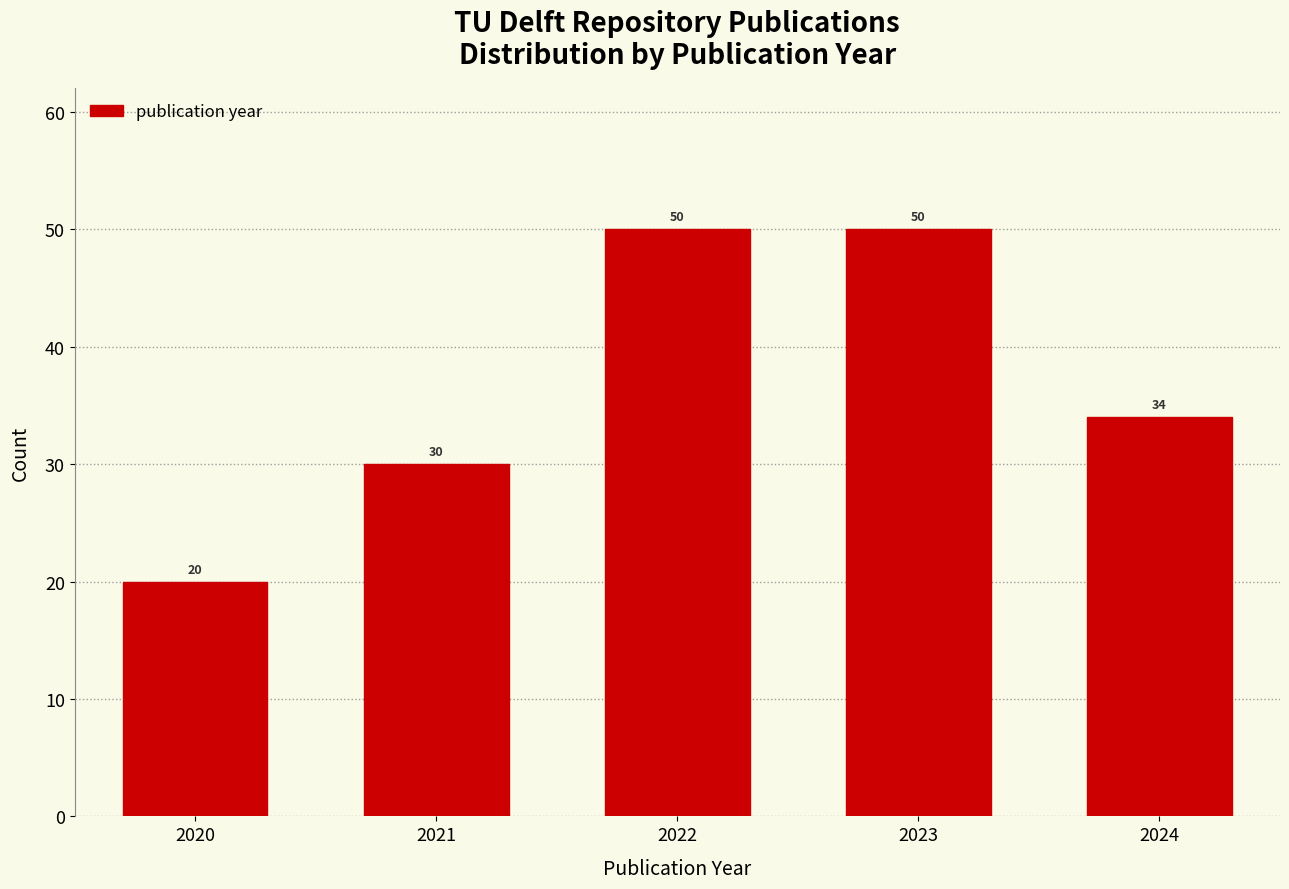

Reading left to right, what are all the values shown in this chart?

20	30	50	50	34